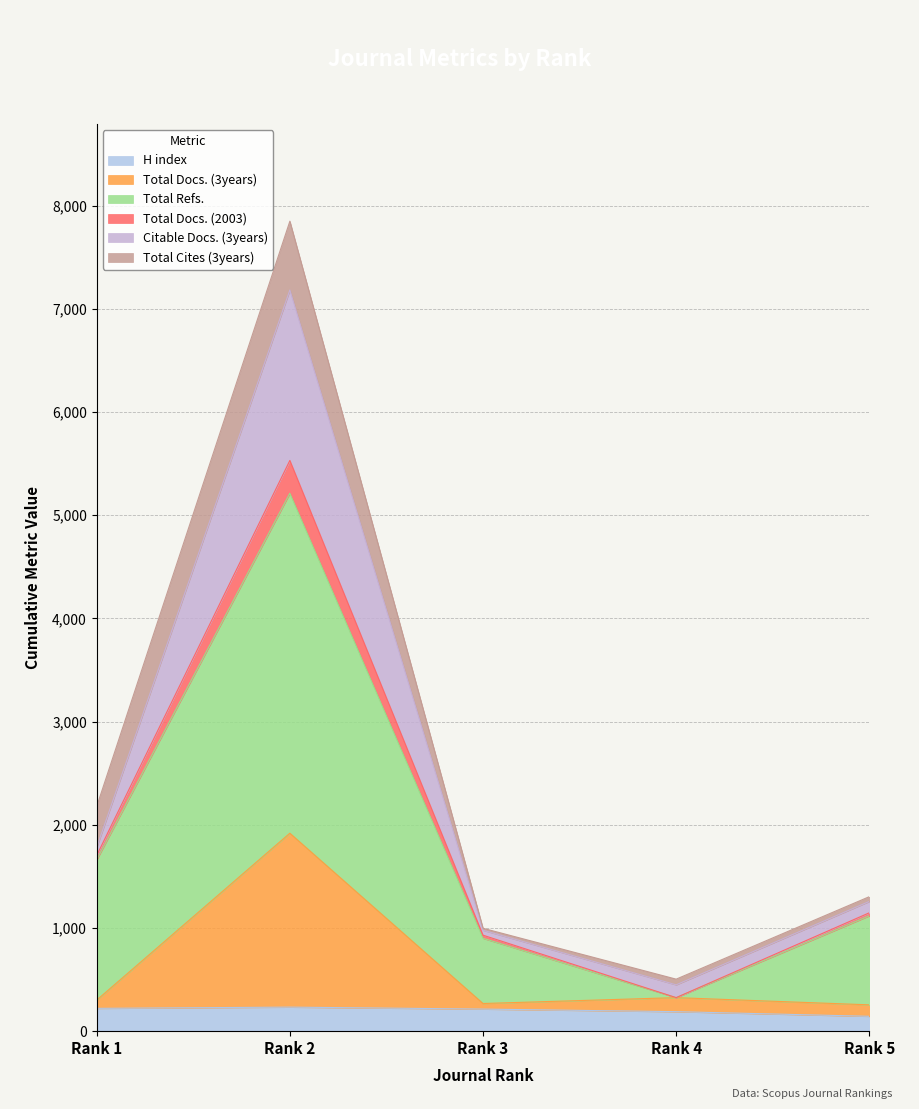

Is it true that Total Refs. equals 1467 at Rank 5?

False